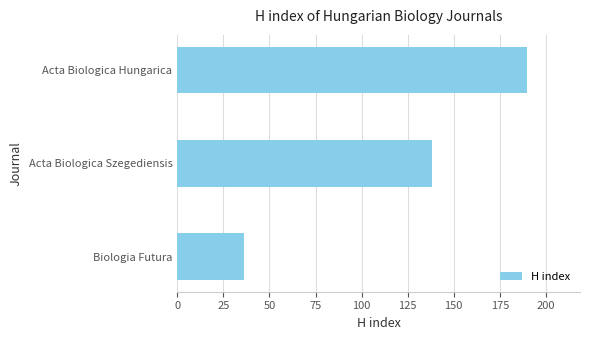

Which category has the lowest value across all series?

Biologia Futura